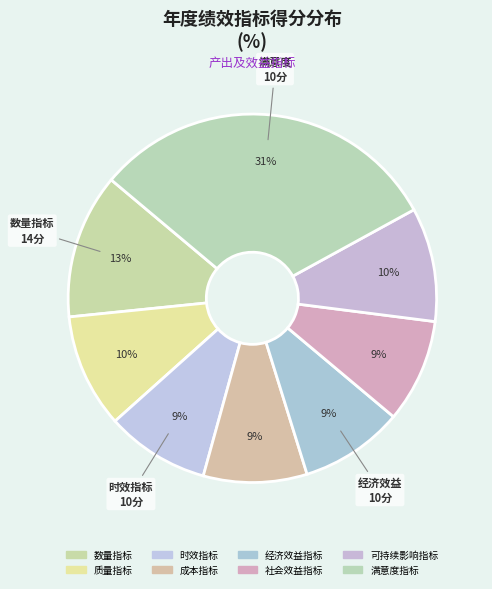

Which category has the smallest portion of the pie?

时效指标